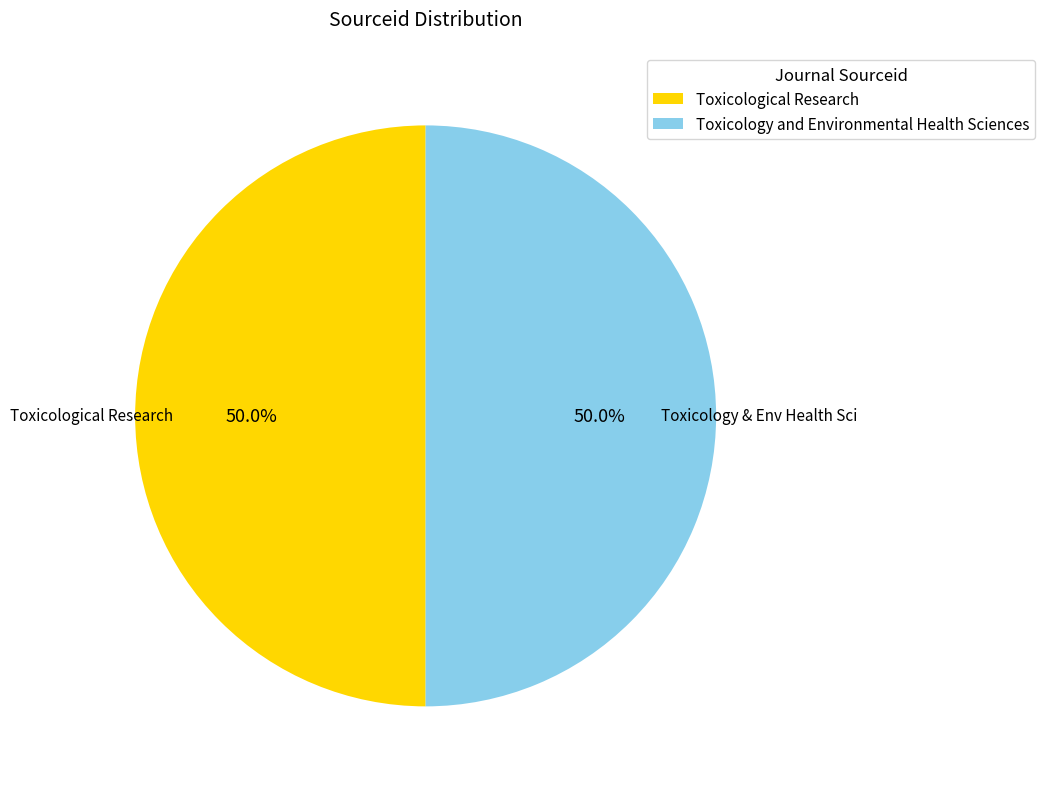

How many slices are in this pie chart?

2